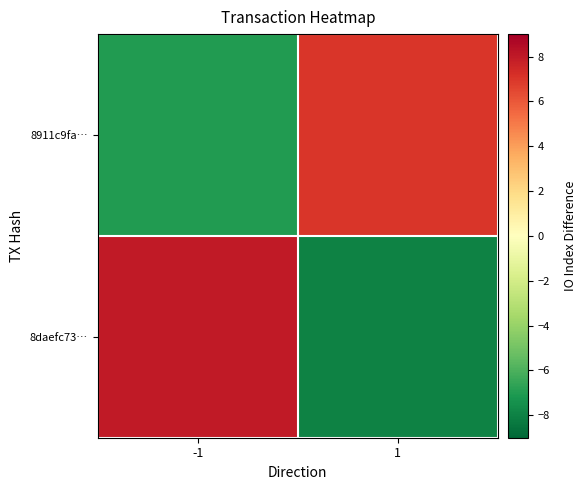

Rank the series at -1 from highest to lowest value.

8daefc73…, 8911c9fa…